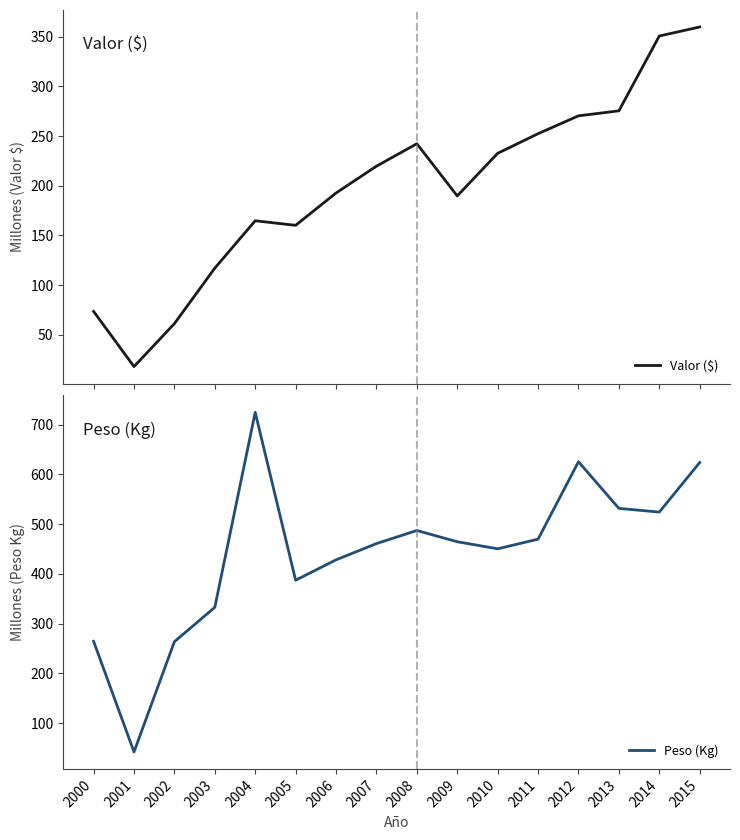

Does the chart display data point markers on the line(s)?

No